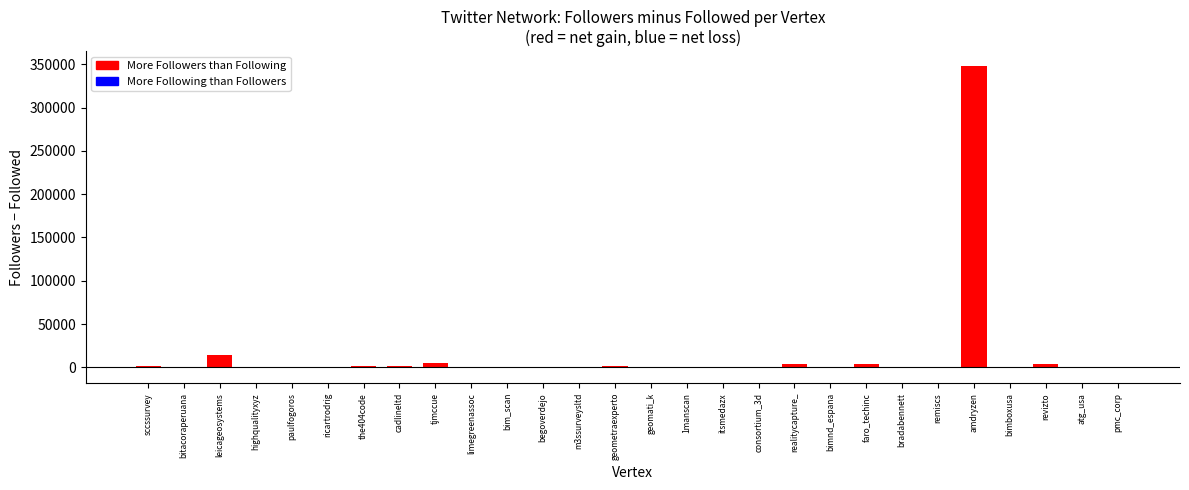

What is the greatest value displayed?

347652